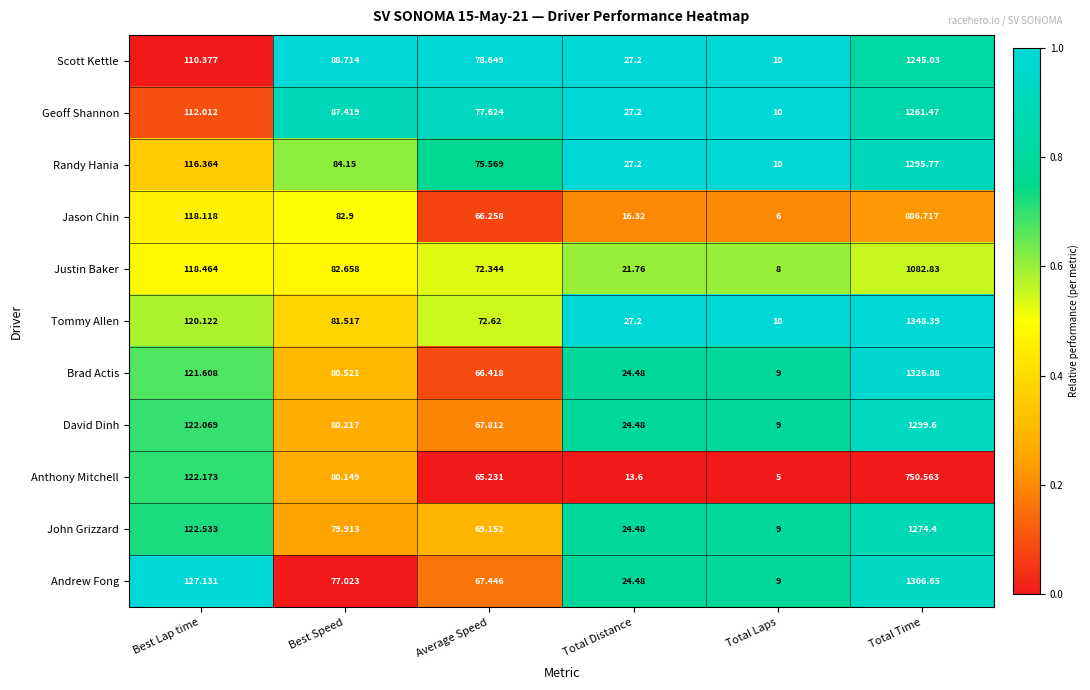

At which category does the chart reach its minimum across all series?

Total Laps